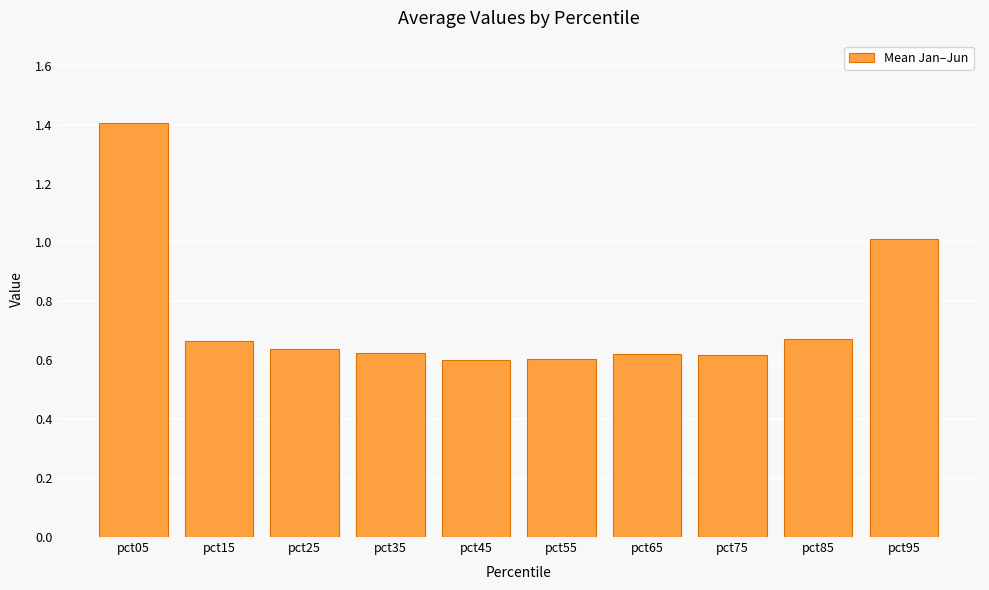

True or false: the data shows 0.3 at pct95.

False